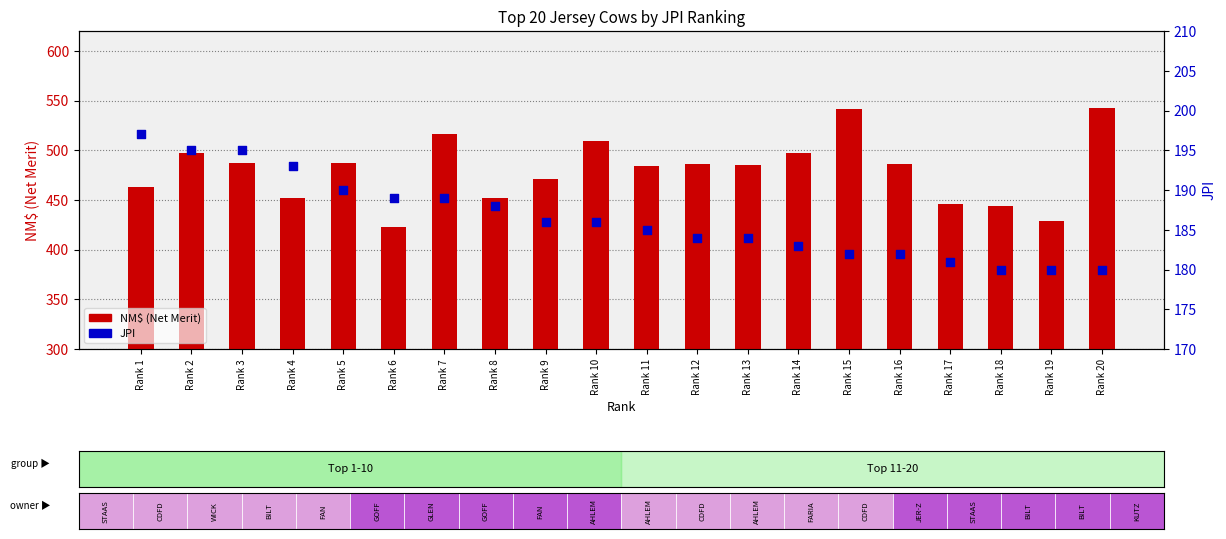

What is the total value across all series at Rank 19?

609